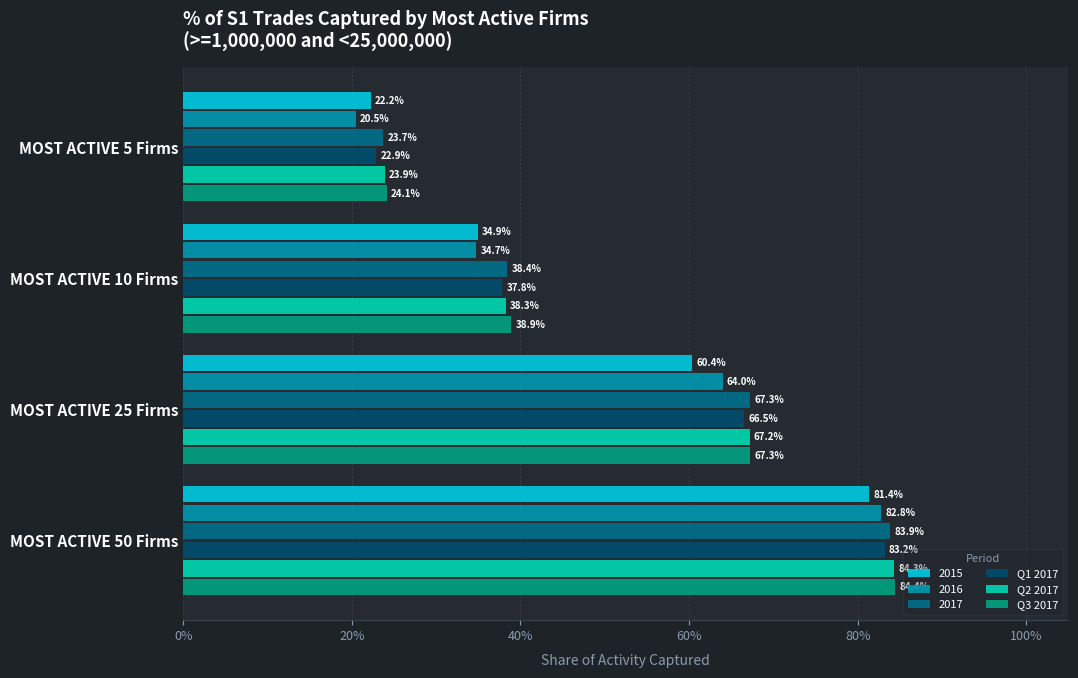

What are all the series names shown in the legend?

2015, 2016, 2017, Q1 2017, Q2 2017, Q3 2017